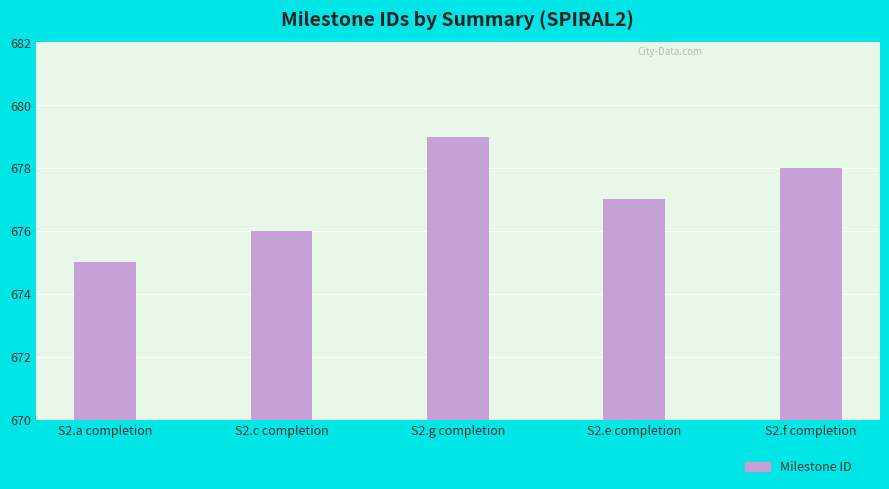

Which label corresponds to the smallest value in the chart?

S2.a completion